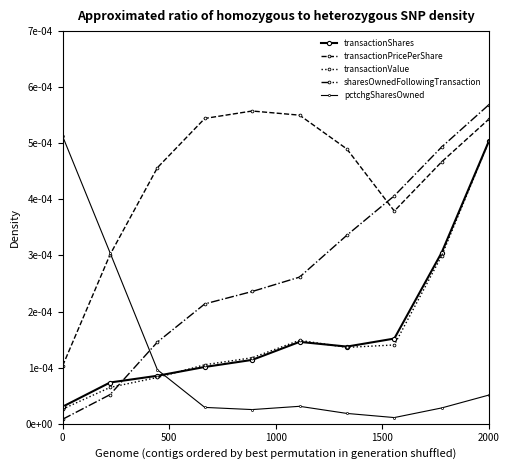

Does the chart have visible grid lines?

No